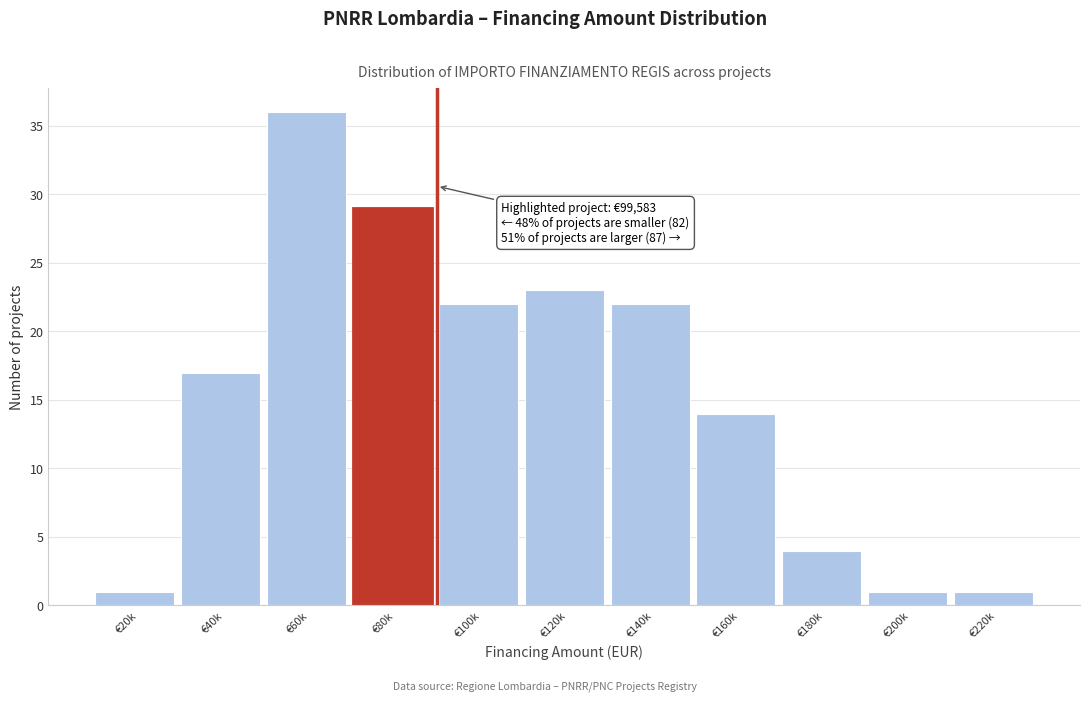

Reading right to left, list all the values displayed in this chart.

1	1	4	14	22	23	22	29	36	17	1